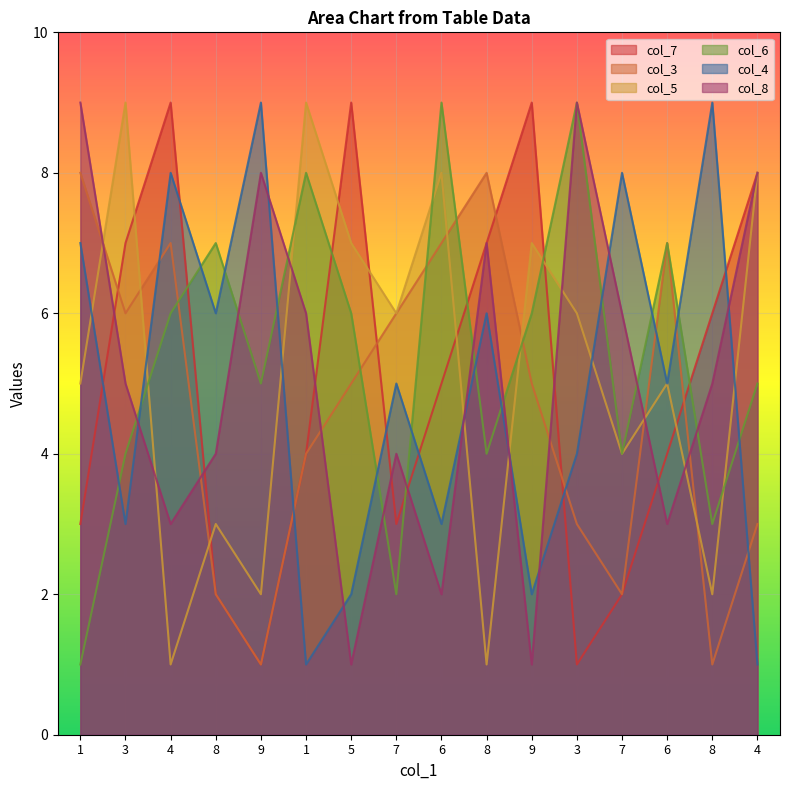

How many interior local peaks does the col_6 series have?

5